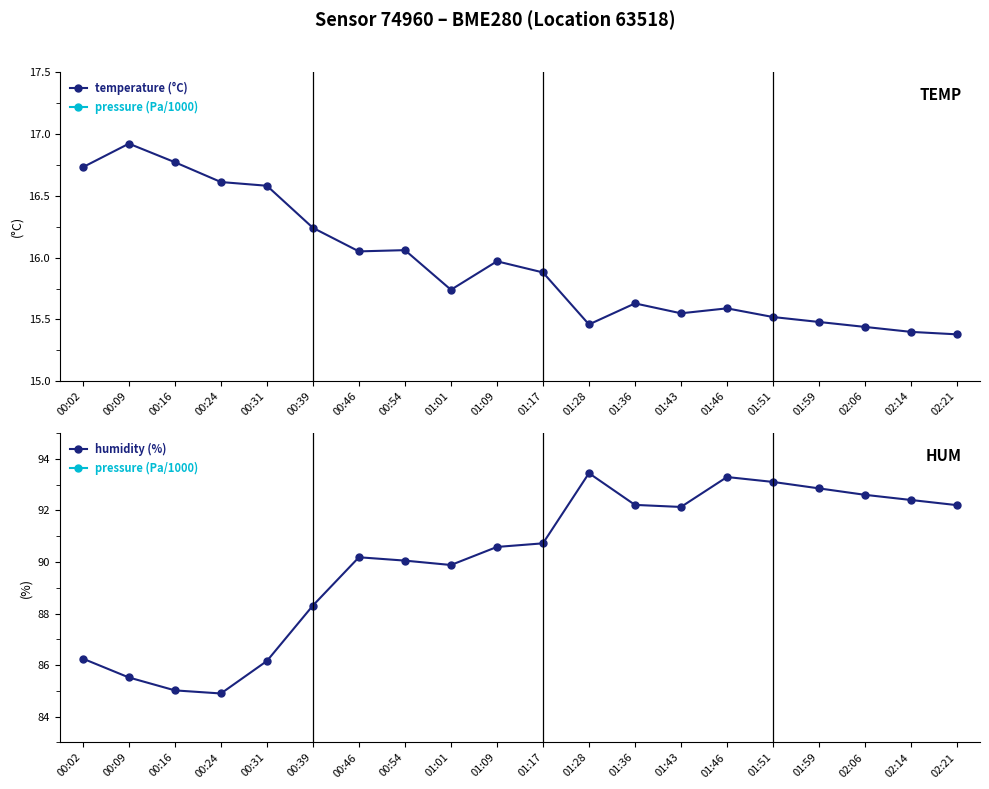

True or false: temperature (°C) and pressure (Pa/1000) intersect in this chart.

False